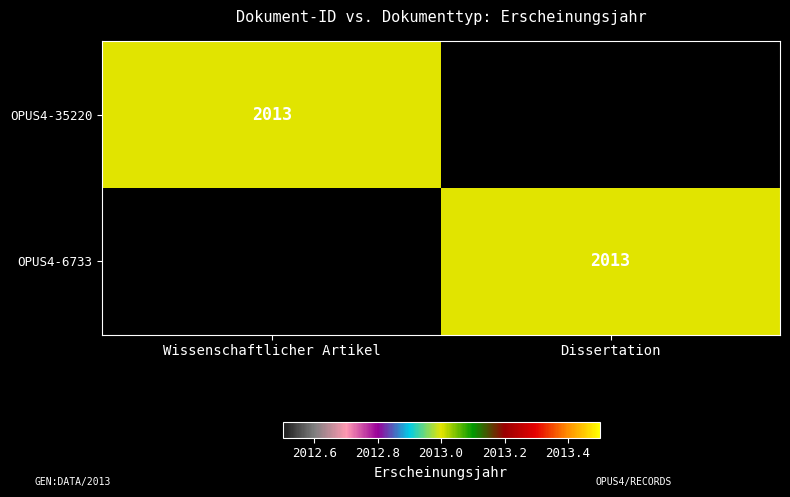

Between Wissenschaftlicher Artikel and Dissertation, which is larger?

Wissenschaftlicher Artikel